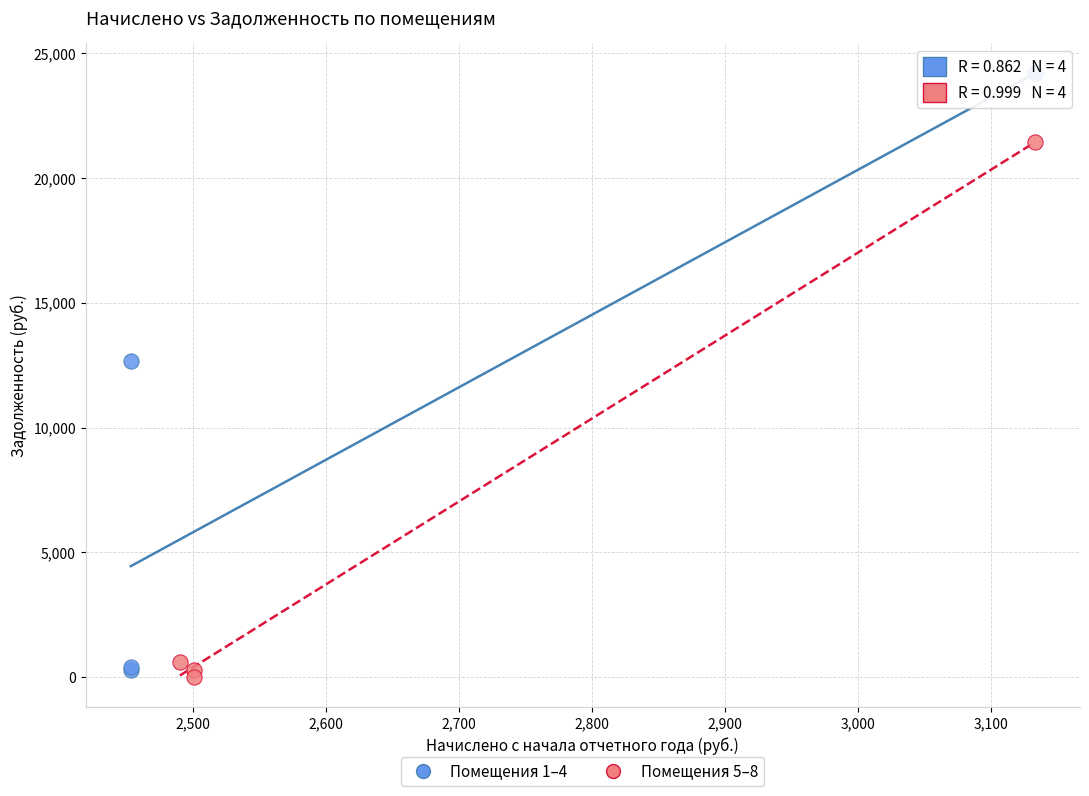

Which series contains the lowest Y value?

Помещения 5–8